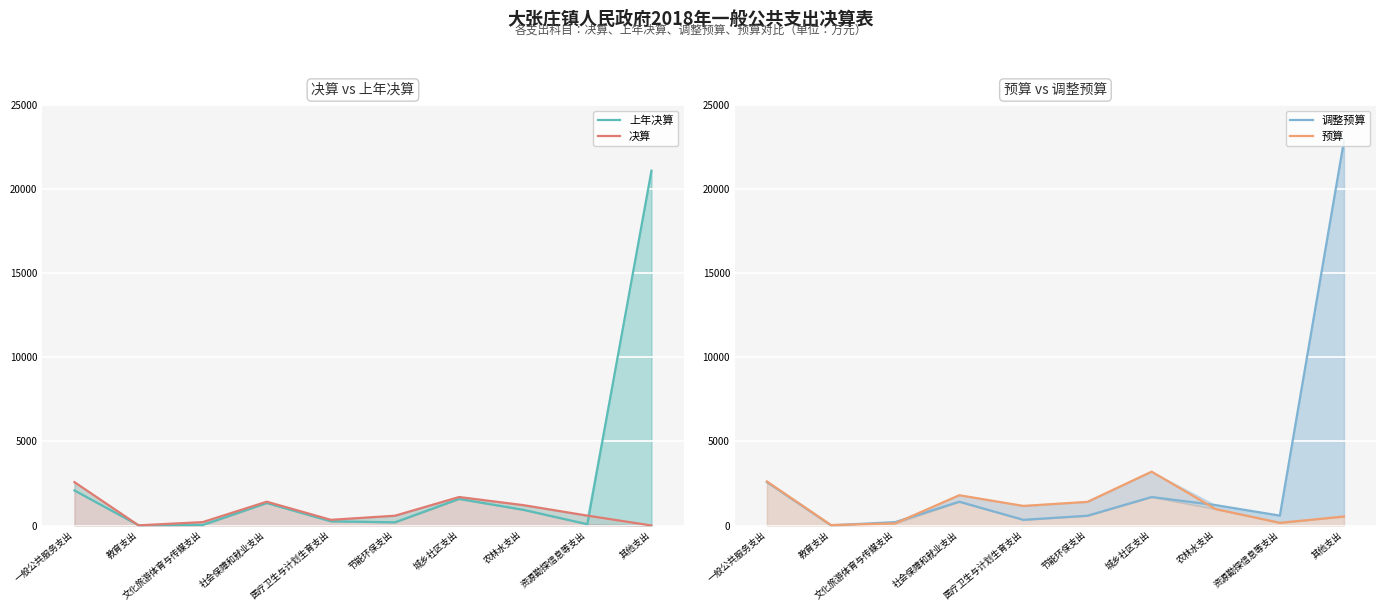

Reading left to right, transcribe all the data shown in this chart.

上年决算: 一般公共服务支出=2086	教育支出=14	文化旅游体育与传媒支出=28	社会保障和就业支出=1339	医疗卫生与计划生育支出=250	节能环保支出=190	城乡社区支出=1581	农林水支出=935	资源勘探信息等支出=77	其他支出=21100
决算: 一般公共服务支出=2580	教育支出=10	文化旅游体育与传媒支出=201	社会保障和就业支出=1415	医疗卫生与计划生育支出=337	节能环保支出=582	城乡社区支出=1694	农林水支出=1212	资源勘探信息等支出=588	其他支出=0
调整预算: 一般公共服务支出=2580	教育支出=10	文化旅游体育与传媒支出=201	社会保障和就业支出=1415	医疗卫生与计划生育支出=337	节能环保支出=582	城乡社区支出=1694	农林水支出=1212	资源勘探信息等支出=588	其他支出=22876
预算: 一般公共服务支出=2618	教育支出=26	文化旅游体育与传媒支出=126	社会保障和就业支出=1801	医疗卫生与计划生育支出=1165	节能环保支出=1407	城乡社区支出=3202	农林水支出=976	资源勘探信息等支出=160	其他支出=535